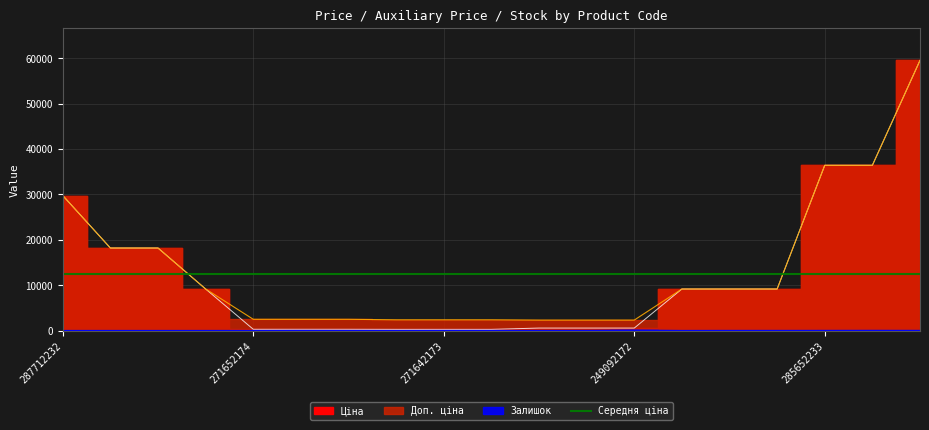

True or false: Доп. ціна and Ціна intersect in this chart.

False